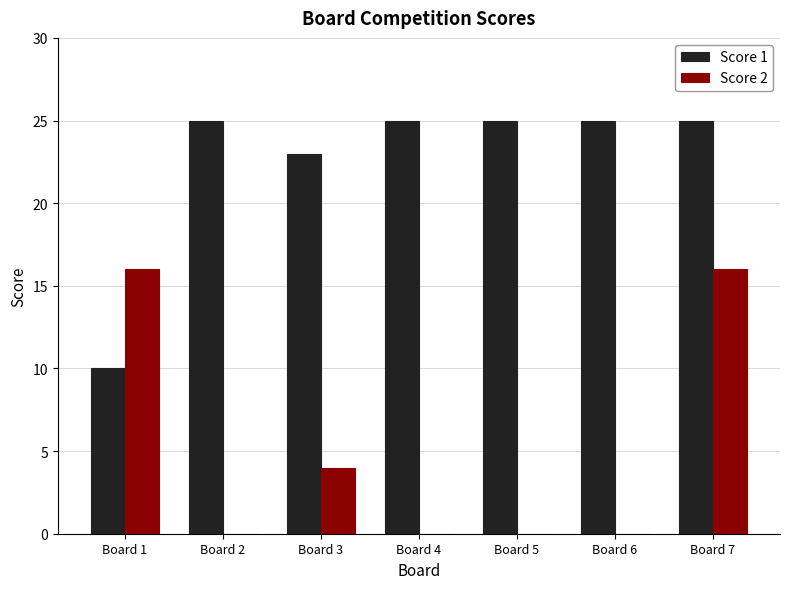

Where is Score 1 nearest to the value 17?

Board 3